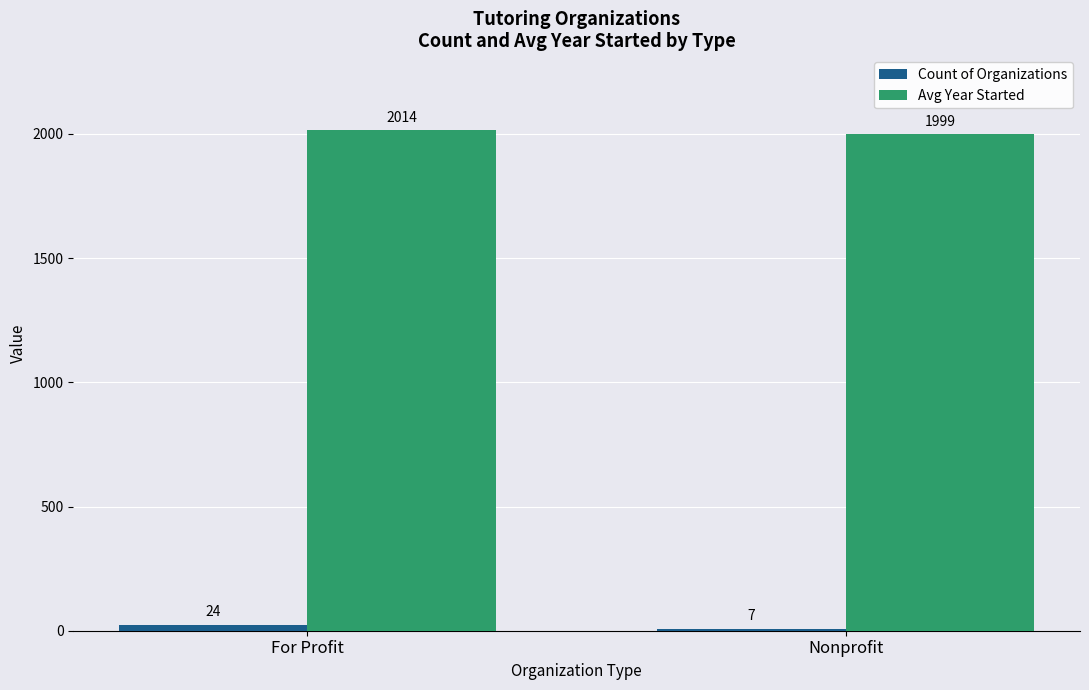

How many Count of Organizations values are between 7 and 24?

2